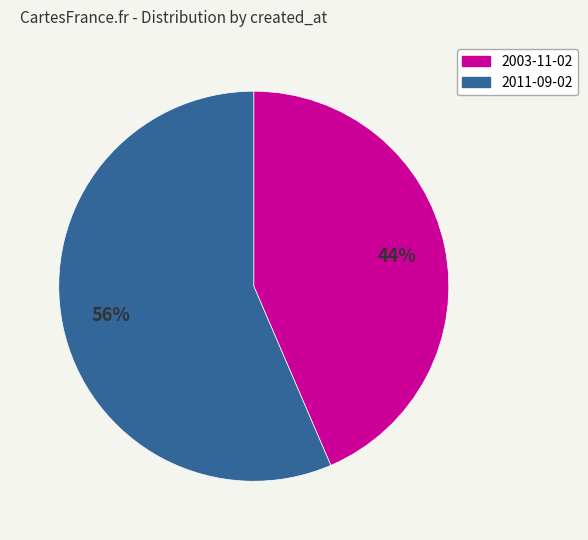

To the nearest percent, what is the average slice percentage?

50%